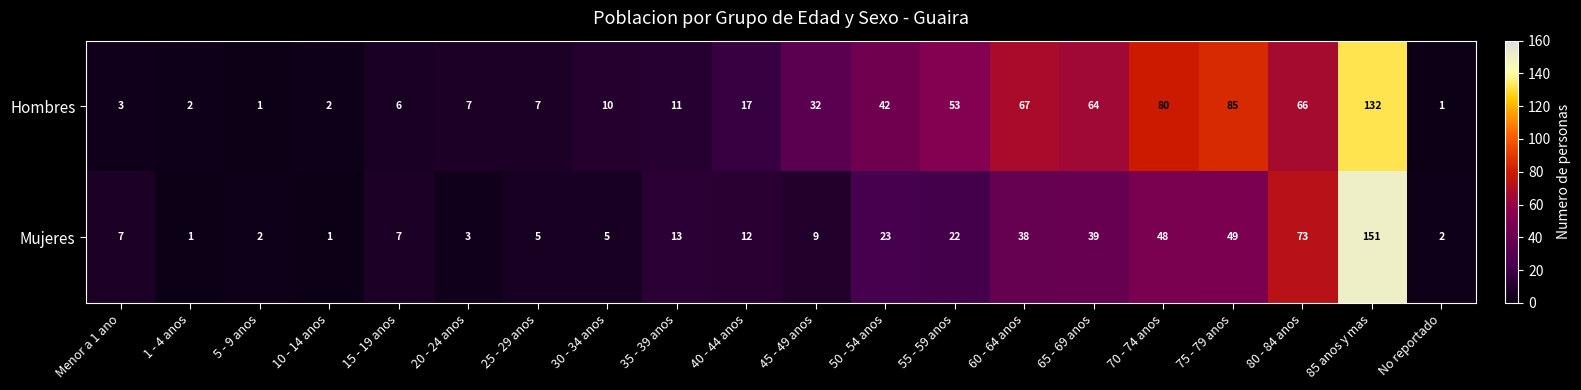

At which label is Hombres closest to 66?

80 - 84 anos